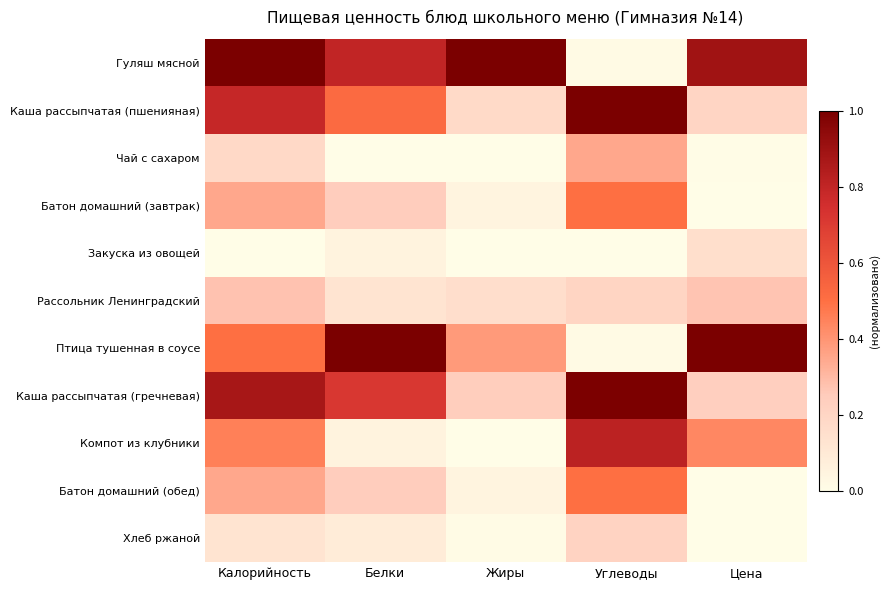

Reading right to left, list all the values displayed in this chart.

Гуляш мясной: Цена=0.9	Углеводы=0.0	Жиры=1.0	Белки=0.8	Калорийность=1.0
Каша рассыпчатая (пшенияная): Цена=0.2	Углеводы=1.0	Жиры=0.2	Белки=0.5	Калорийность=0.8
Чай с сахаром: Цена=0.0	Углеводы=0.4	Жиры=0.0	Белки=0.0	Калорийность=0.2
Батон домашний (завтрак): Цена=0.0	Углеводы=0.5	Жиры=0.0	Белки=0.2	Калорийность=0.3
Закуска из овощей: Цена=0.2	Углеводы=0.0	Жиры=0.0	Белки=0.1	Калорийность=0.0
Рассольник Ленинградский: Цена=0.3	Углеводы=0.2	Жиры=0.2	Белки=0.1	Калорийность=0.3
Птица тушенная в соусе: Цена=1.0	Углеводы=0.0	Жиры=0.4	Белки=1.0	Калорийность=0.5
Каша рассыпчатая (гречневая): Цена=0.2	Углеводы=1.0	Жиры=0.2	Белки=0.7	Калорийность=0.9
Компот из клубники: Цена=0.4	Углеводы=0.8	Жиры=0.0	Белки=0.0	Калорийность=0.5
Батон домашний (обед): Цена=0.0	Углеводы=0.5	Жиры=0.0	Белки=0.2	Калорийность=0.3
Хлеб ржаной: Цена=0.0	Углеводы=0.2	Жиры=0.0	Белки=0.1	Калорийность=0.1